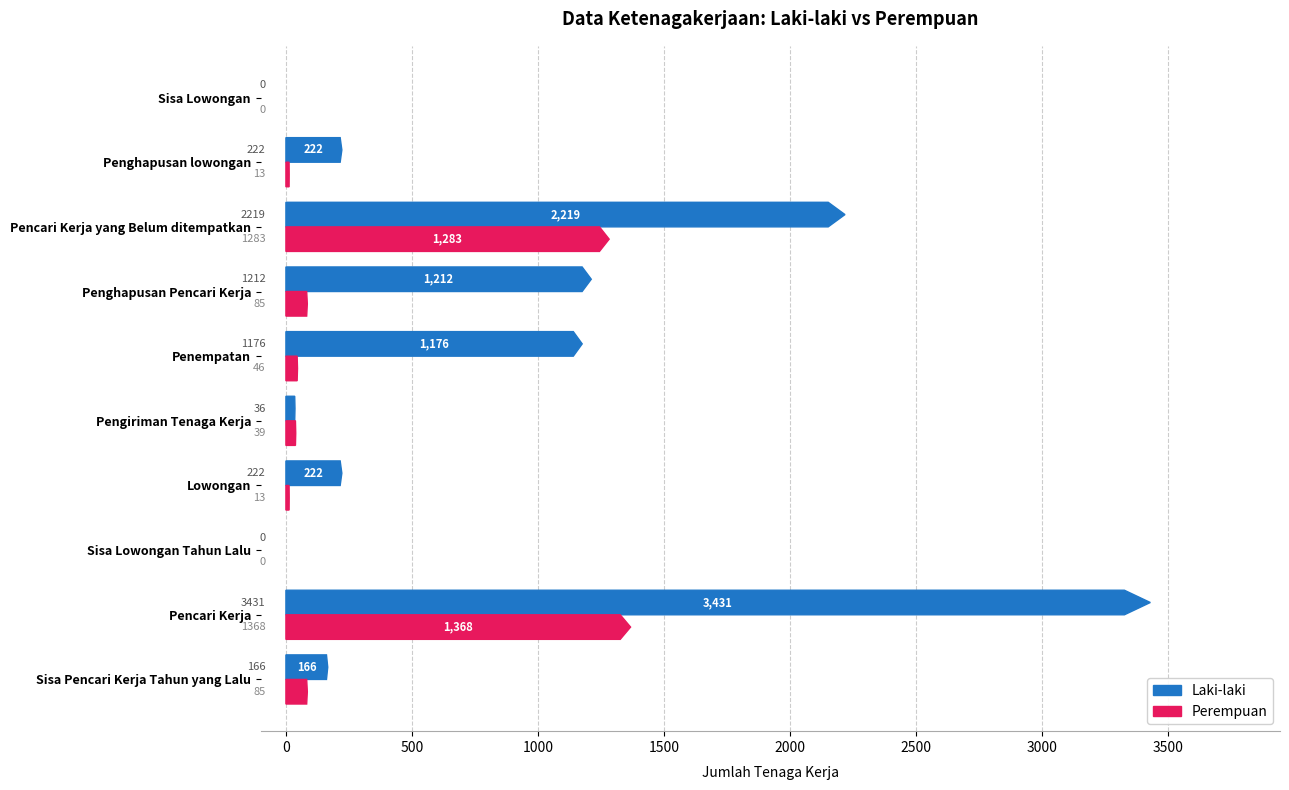

What is the difference between the Perempuan values at Sisa Pencari Kerja Tahun yang Lalu and Sisa Lowongan Tahun Lalu?

85